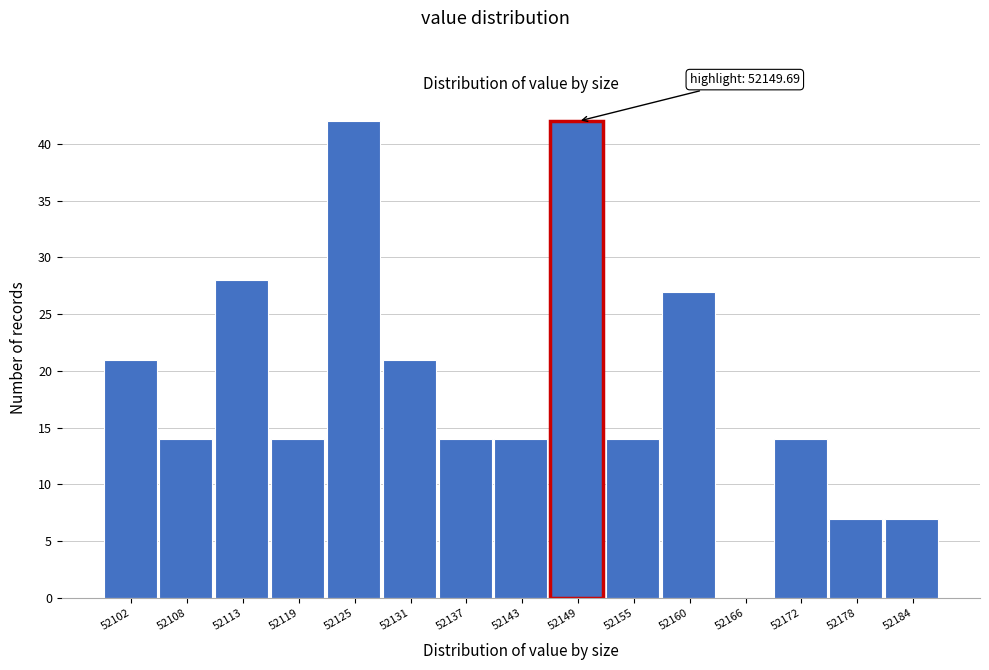

Reading left to right, transcribe all the data shown in this chart.

52102=21	52108=14	52113=28	52119=14	52125=42	52131=21	52137=14	52143=14	52149=42	52155=14	52160=27	52166=0	52172=14	52178=7	52184=7